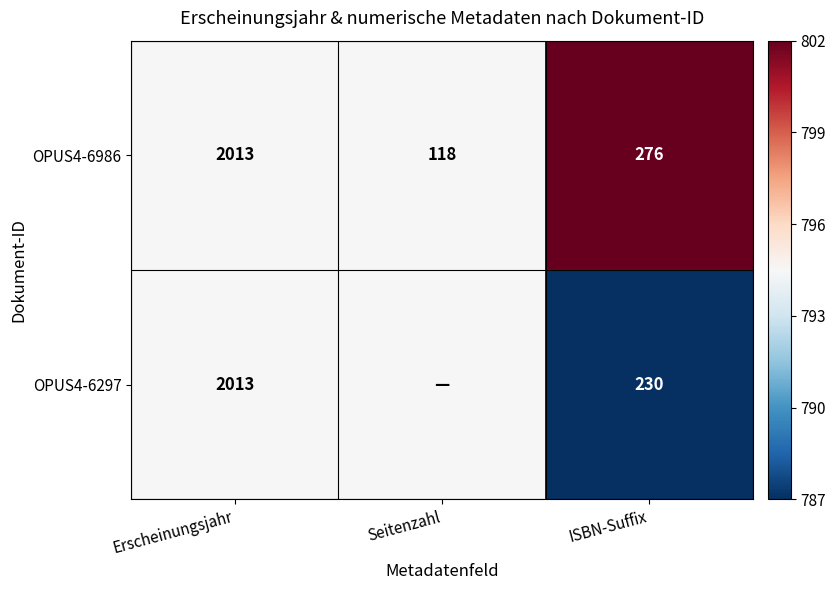

True or false: OPUS4-6297 has a value of 230.0 at ISBN-Suffix.

True